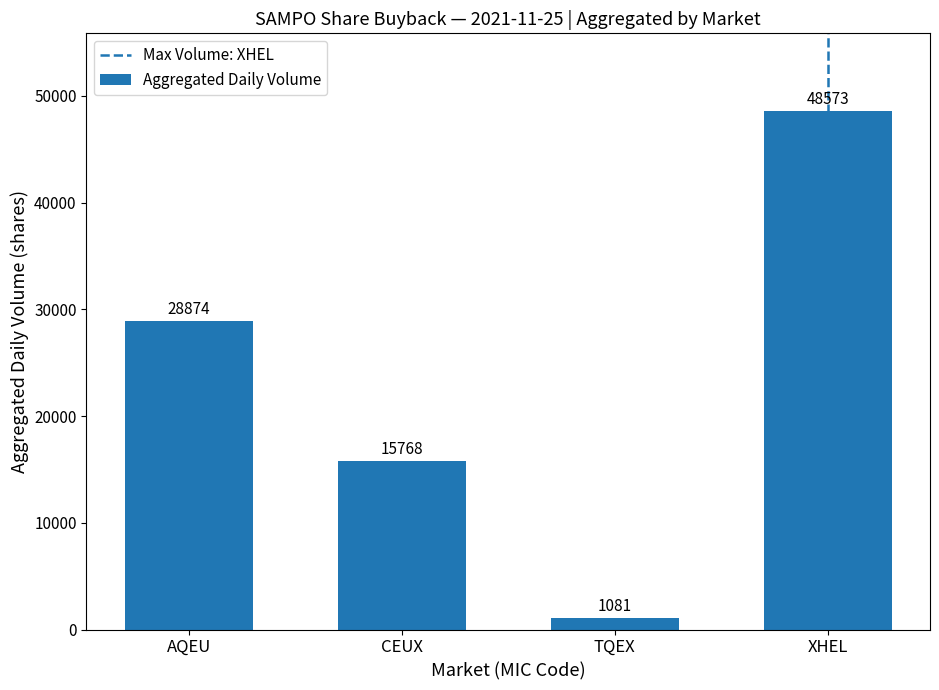

The value at TQEX is 1081. True or false?

True